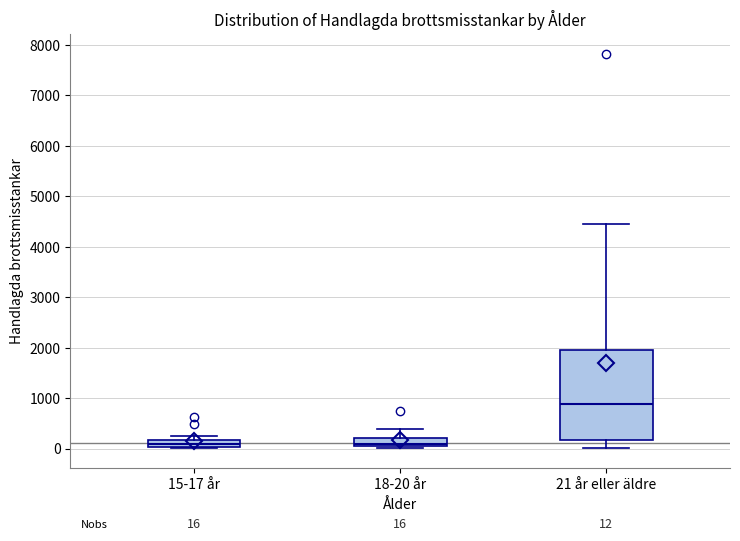

Comparing the boxes themselves (not the whiskers), which one is the tallest?

21 år eller äldre